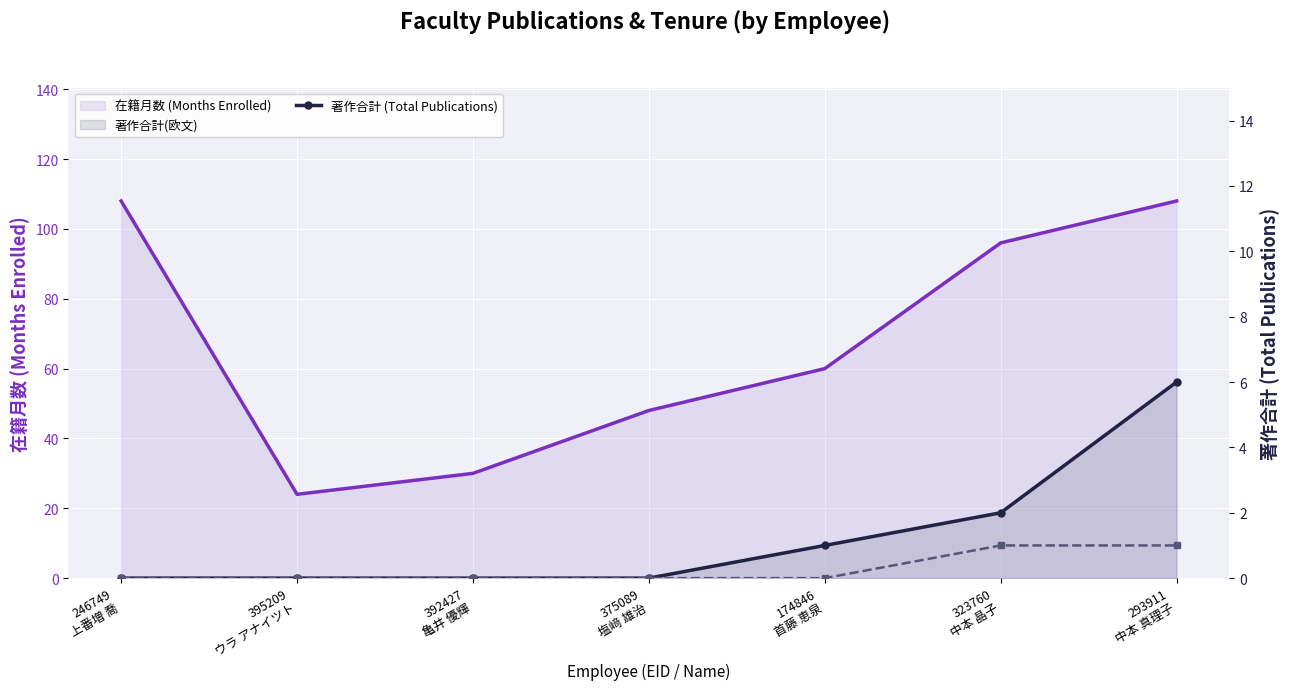

Reading left to right, transcribe all the data shown in this chart.

在籍月数 (Months Enrolled): 246749
上番増 喬=108	395209
ウラ アナイツト=24	392427
亀井 優輝=30	375089
塩﨑 雄治=48	174846
首藤 恵泉=60	323760
中本 晶子=96	293911
中本 真理子=108
著作合計 (Total Publications): 246749
上番増 喬=0	395209
ウラ アナイツト=0	392427
亀井 優輝=0	375089
塩﨑 雄治=0	174846
首藤 恵泉=1	323760
中本 晶子=2	293911
中本 真理子=6
著作合計(欧文): 246749
上番増 喬=0	395209
ウラ アナイツト=0	392427
亀井 優輝=0	375089
塩﨑 雄治=0	174846
首藤 恵泉=0	323760
中本 晶子=1	293911
中本 真理子=1